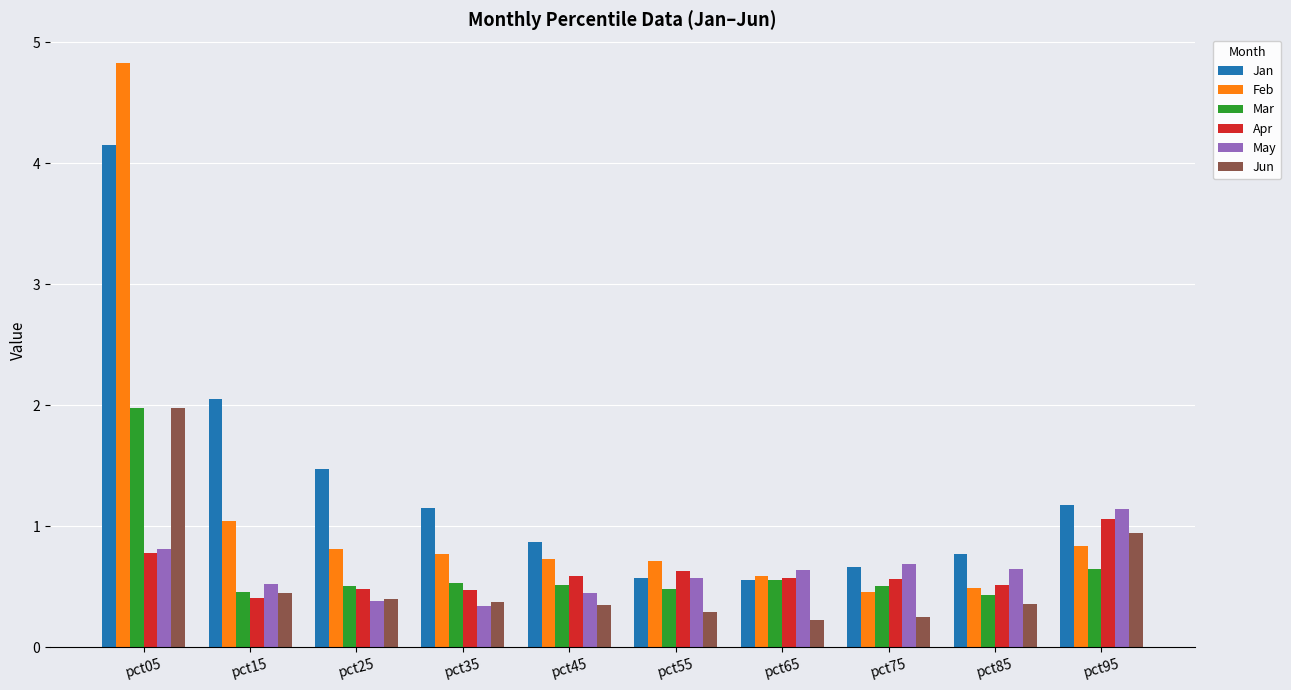

What value does the Jan series have at pct55?

0.6